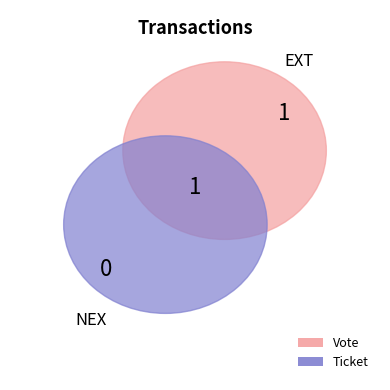

To the nearest percent, what is the average slice percentage?

50%